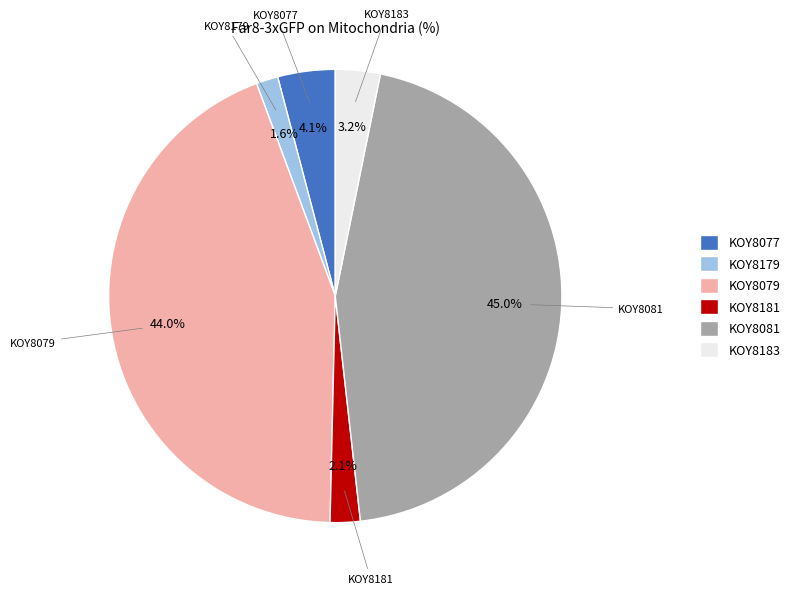

Which category has the biggest portion of the pie?

KOY8081